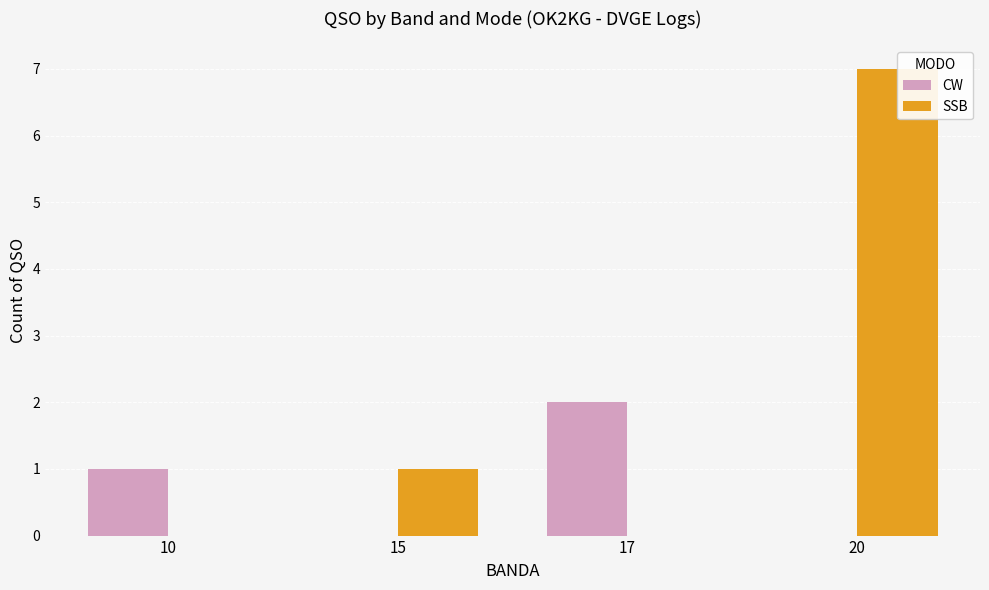

Which series has the largest total across all categories?

SSB